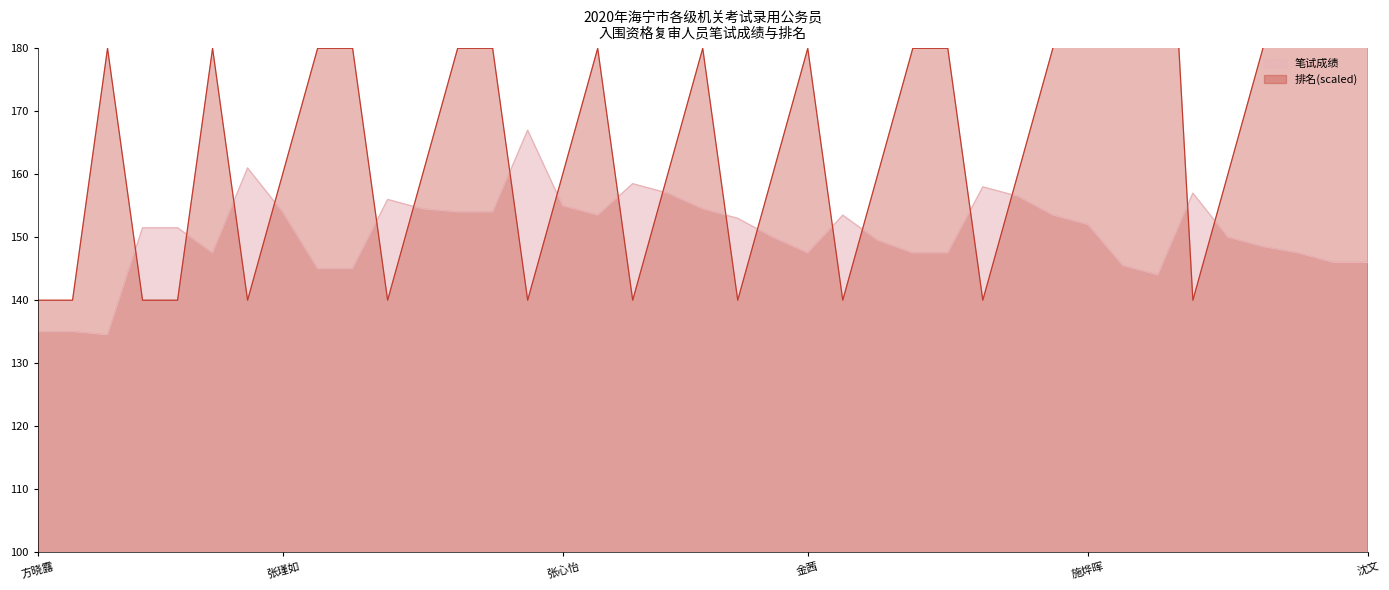

What is the minimum value shown in the chart?

134.5